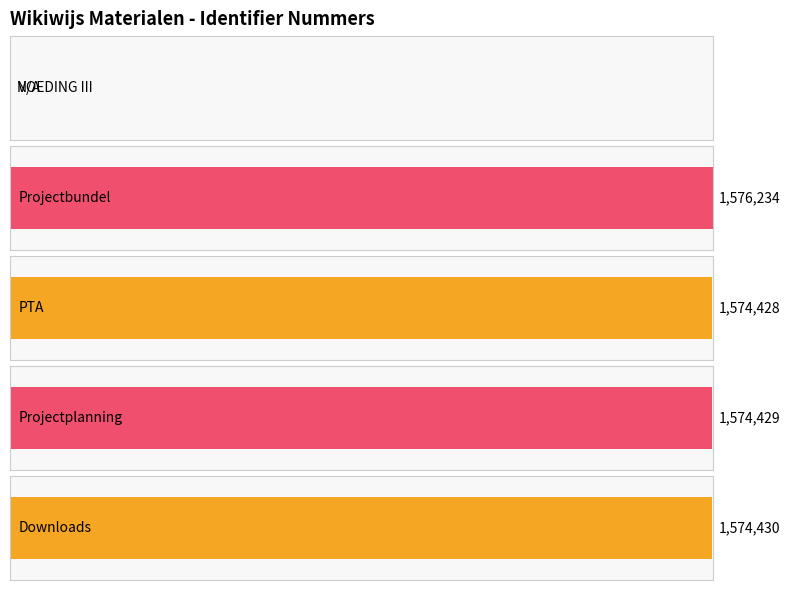

Reading left to right, list all the values displayed in this chart.

0	1576234	1574428	1574429	1574430